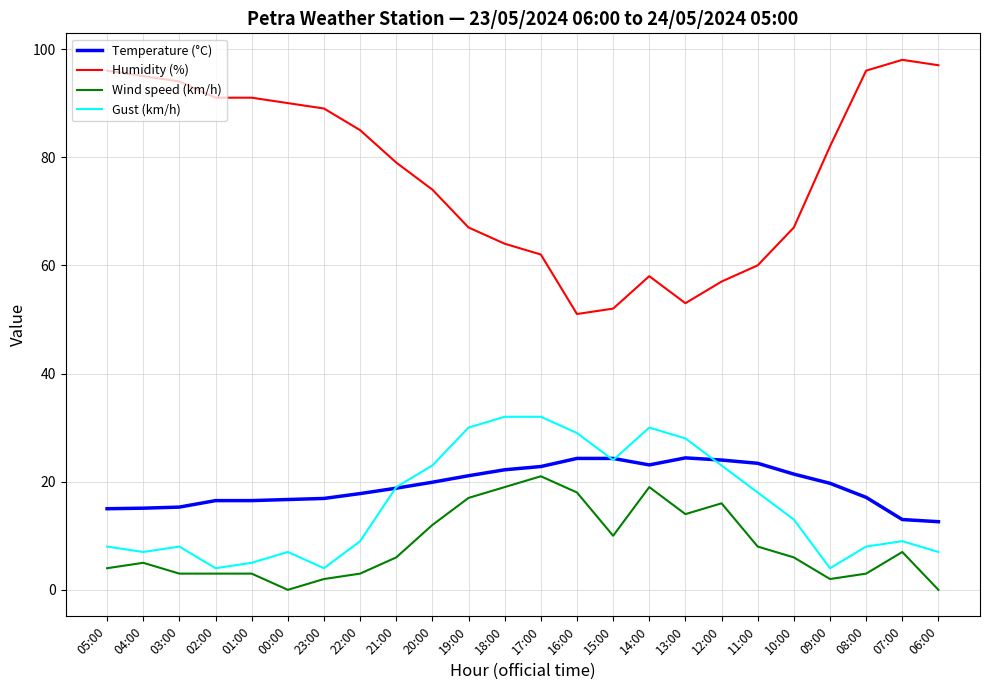

At which label does Humidity (%) reach its peak?

07:00